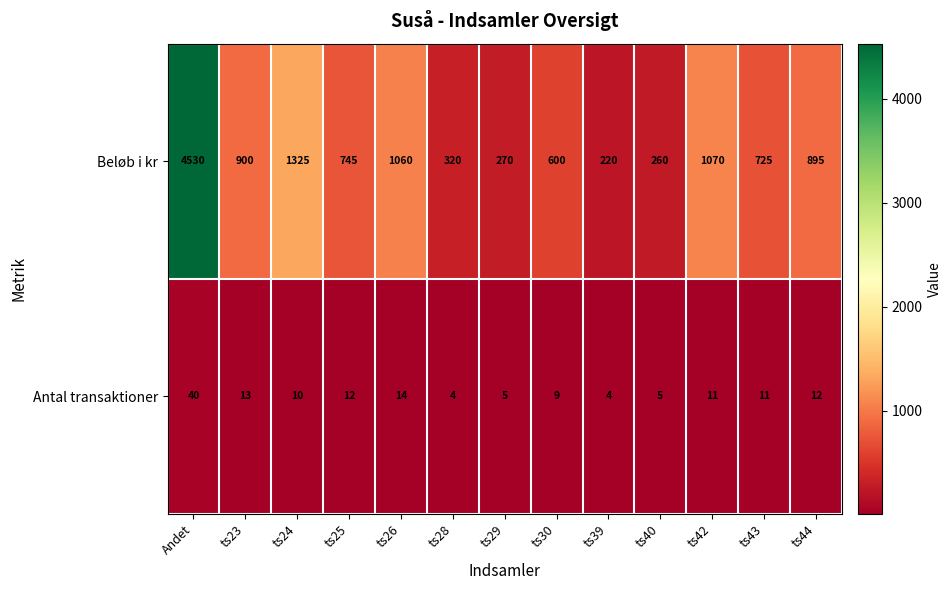

True or false: Antal transaktioner has a value of 6 at ts25.

False